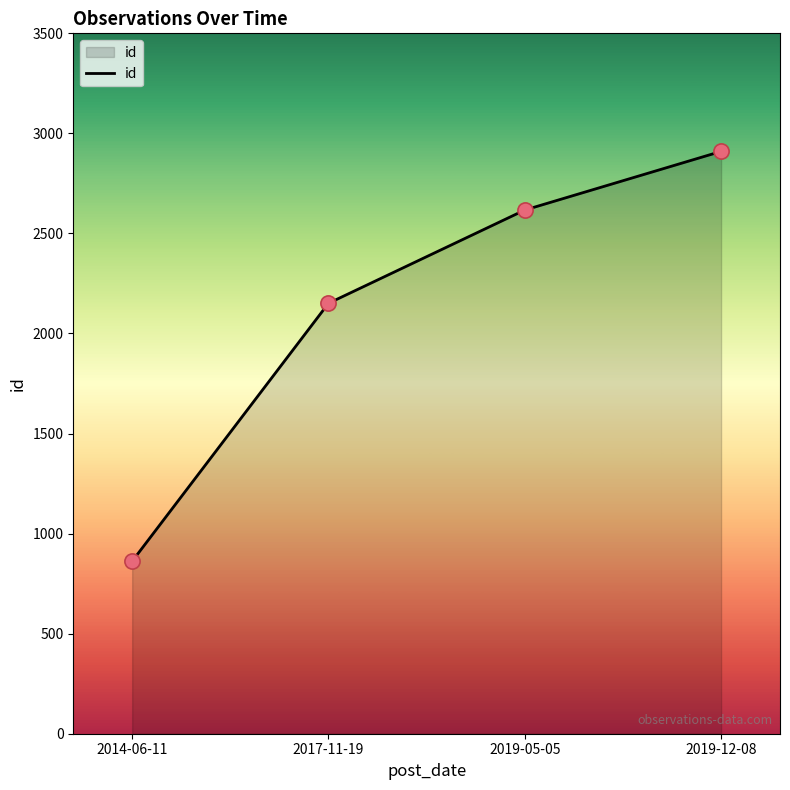

Between 2014-06-11 and 2019-12-08, which is larger?

2019-12-08